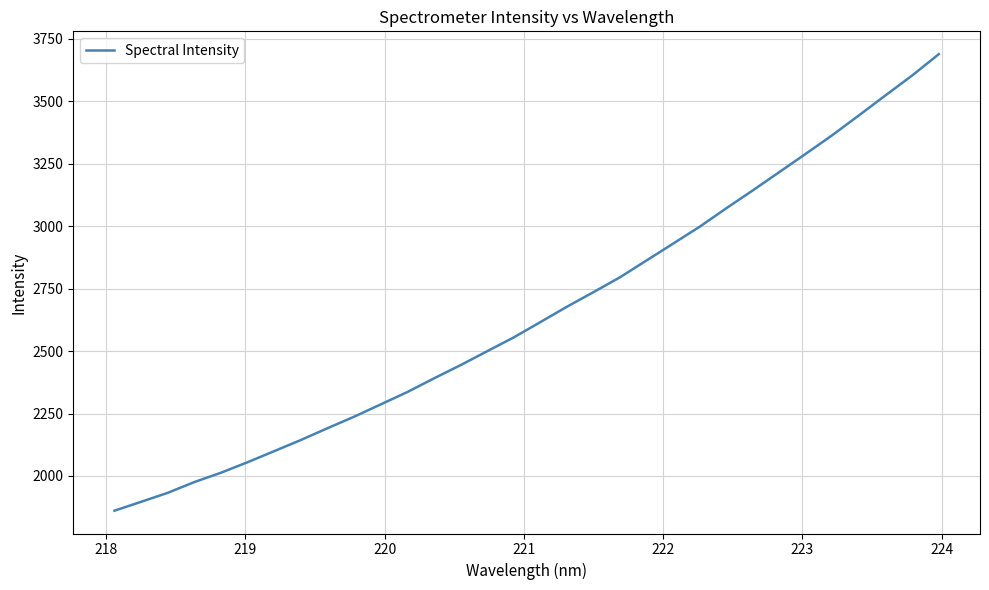

What is the smallest value displayed?

1861.1